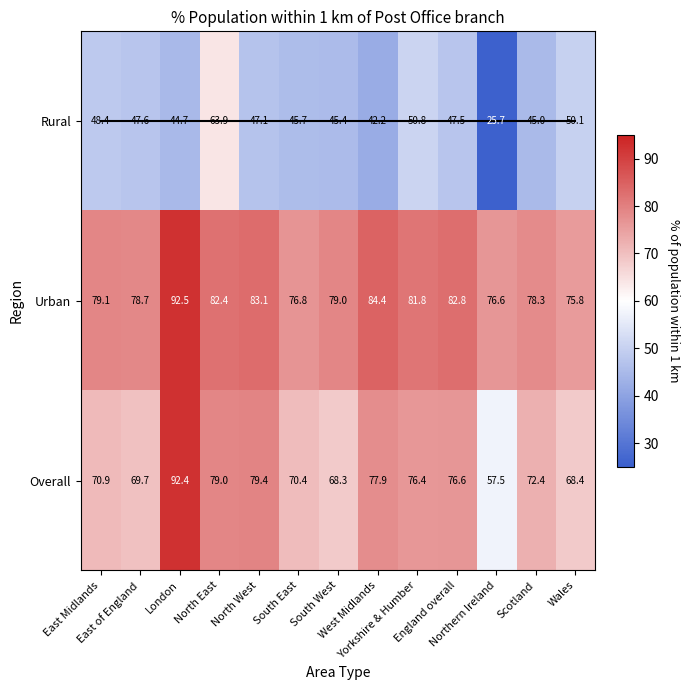

What is the maximum value shown in the chart?

92.5